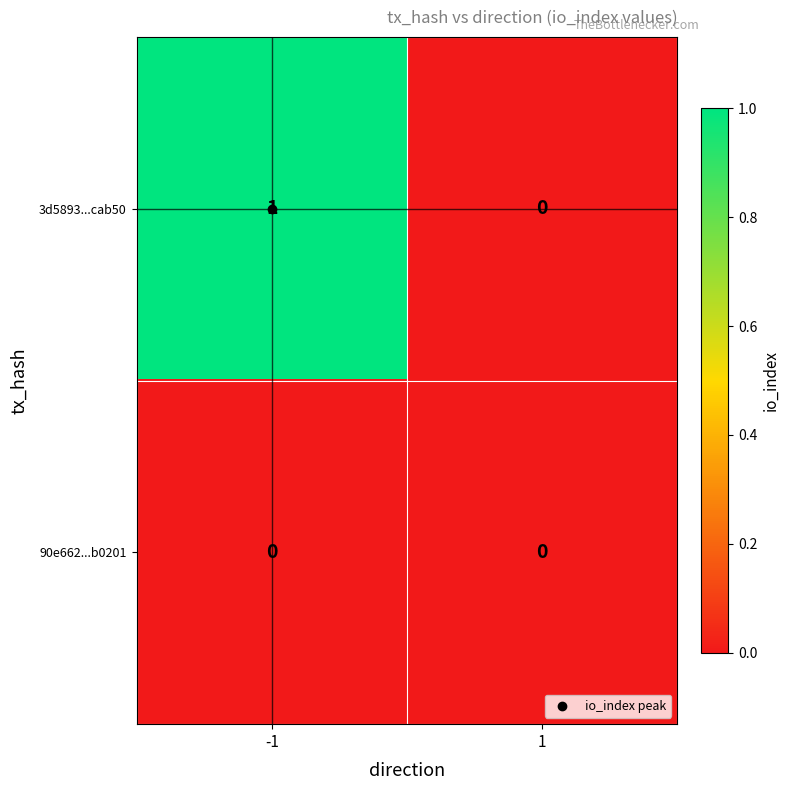

Count the number of data series in this chart.

2